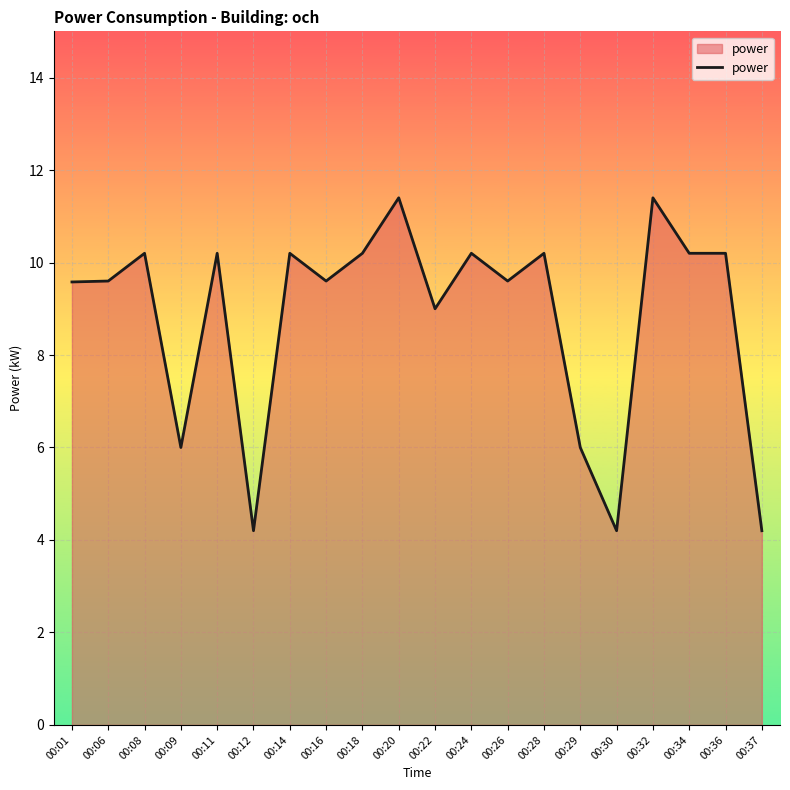

Reading left to right, what are all the values shown in this chart?

00:01=9.6	00:06=9.6	00:08=10.2	00:09=6.0	00:11=10.2	00:12=4.2	00:14=10.2	00:16=9.6	00:18=10.2	00:20=11.4	00:22=9.0	00:24=10.2	00:26=9.6	00:28=10.2	00:29=6.0	00:30=4.2	00:32=11.4	00:34=10.2	00:36=10.2	00:37=4.2